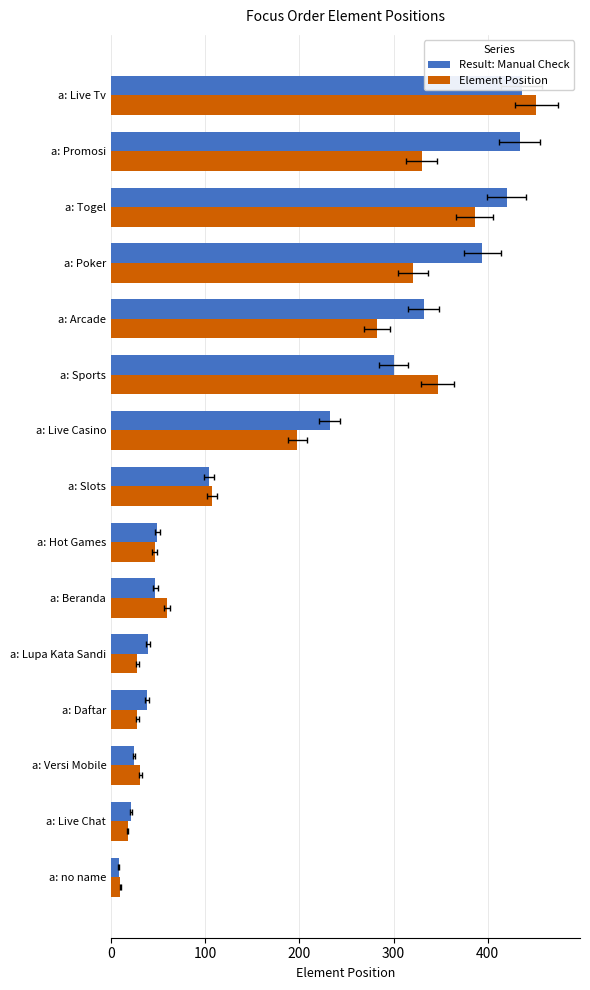

True or false: Element Position has a value of 169.5 at 11.

False